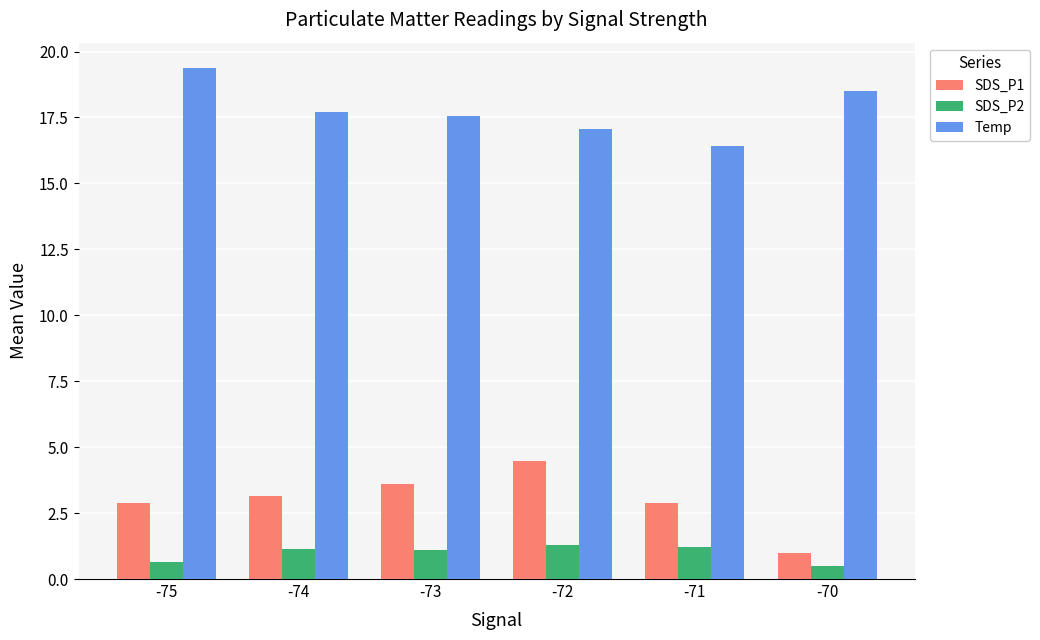

What are all the series names shown in the legend?

SDS_P1, SDS_P2, Temp